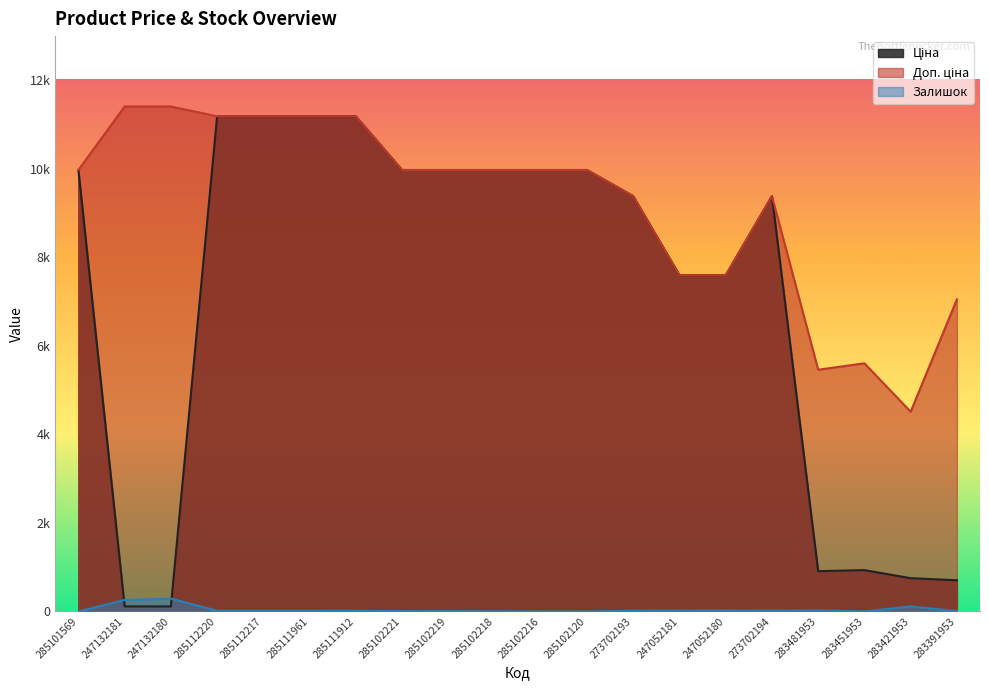

Does the chart have visible grid lines?

No